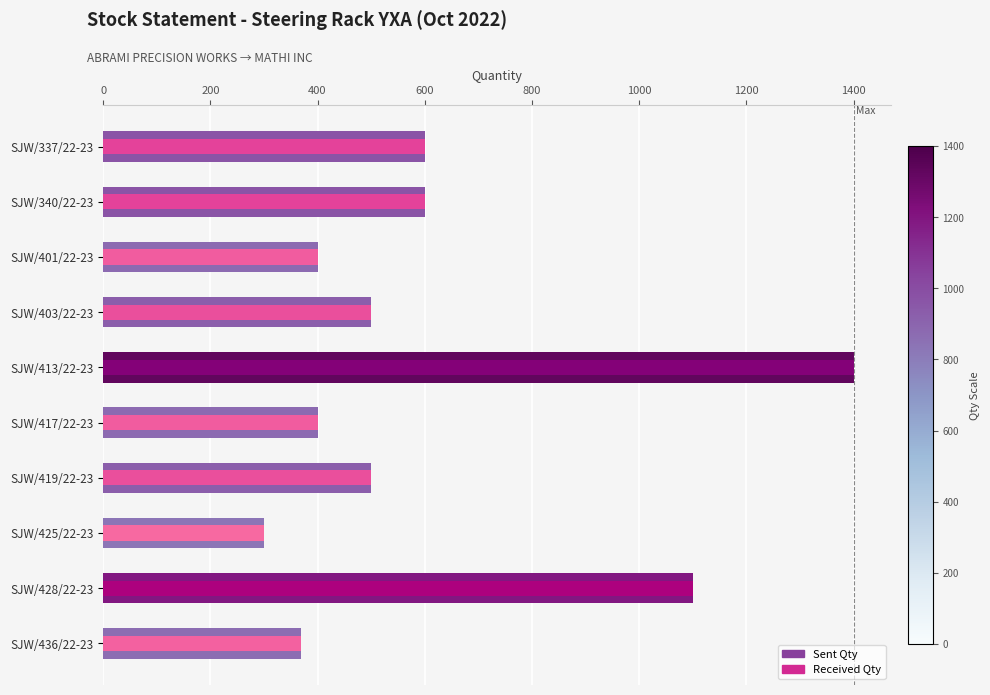

The Sent Qty series shows 111 at SJW/401/22-23. True or false?

False